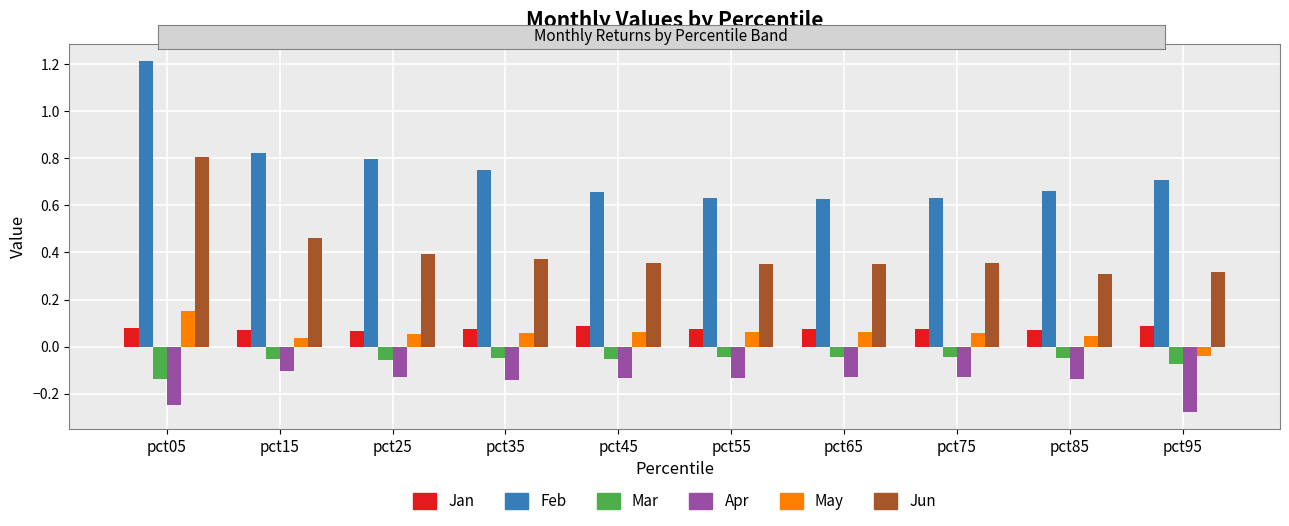

The value of Apr at pct85 is -0.1. True or false?

True